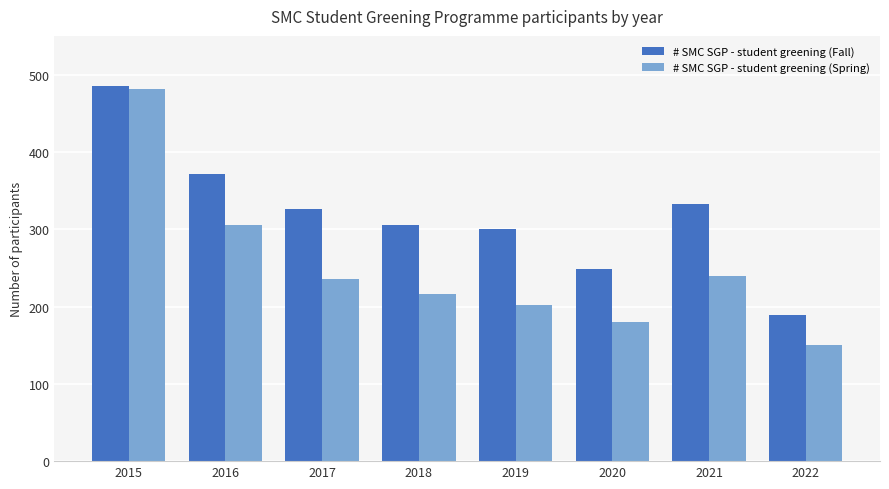

The value of # SMC SGP - student greening (Spring) at 2020 is 180. True or false?

True